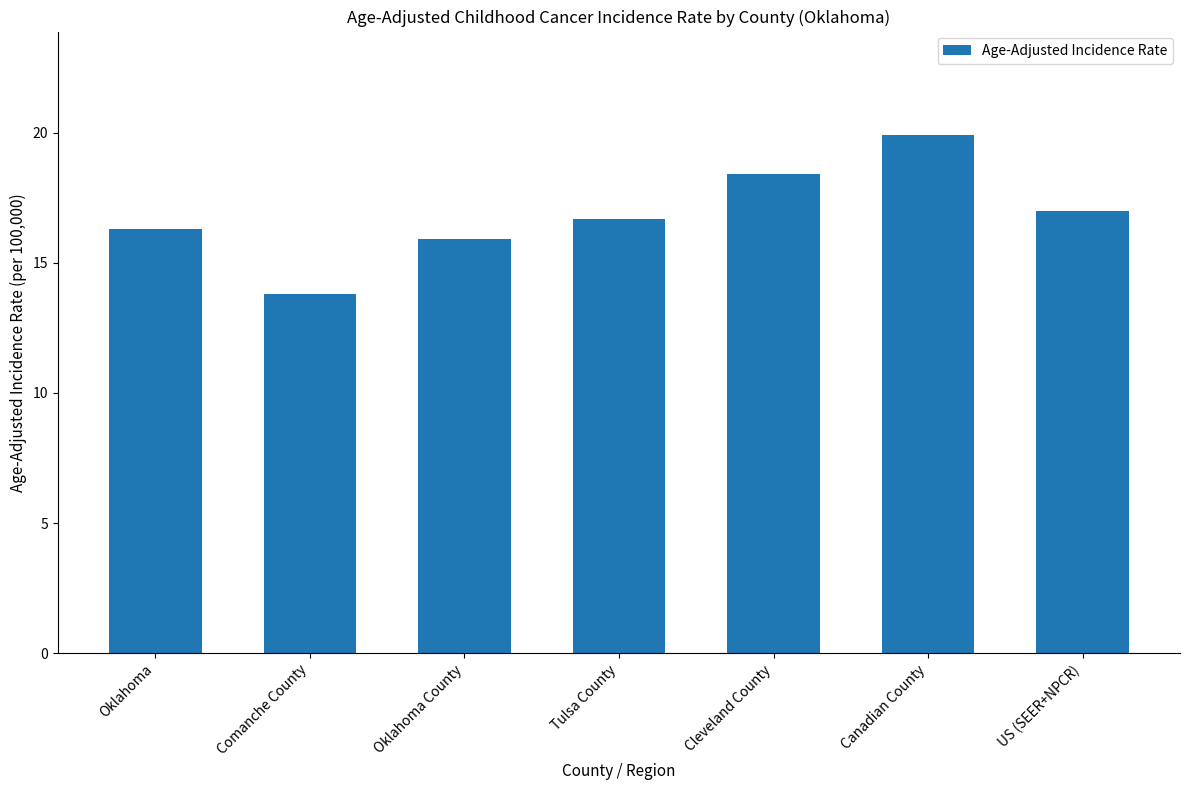

What position from the left is US (SEER+NPCR)?

7